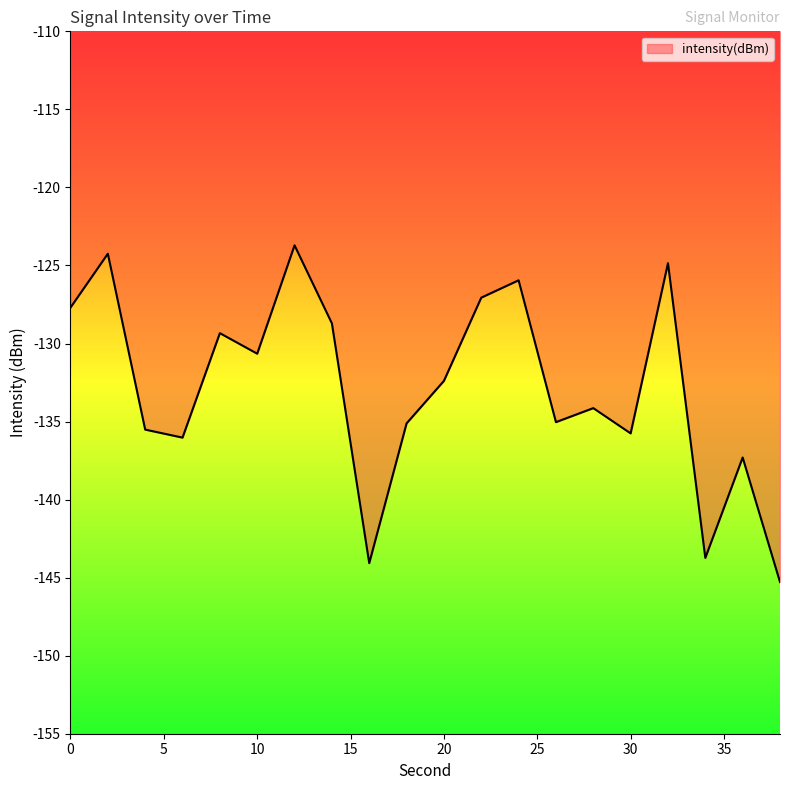

What is the minimum value shown in the chart?

-145.3